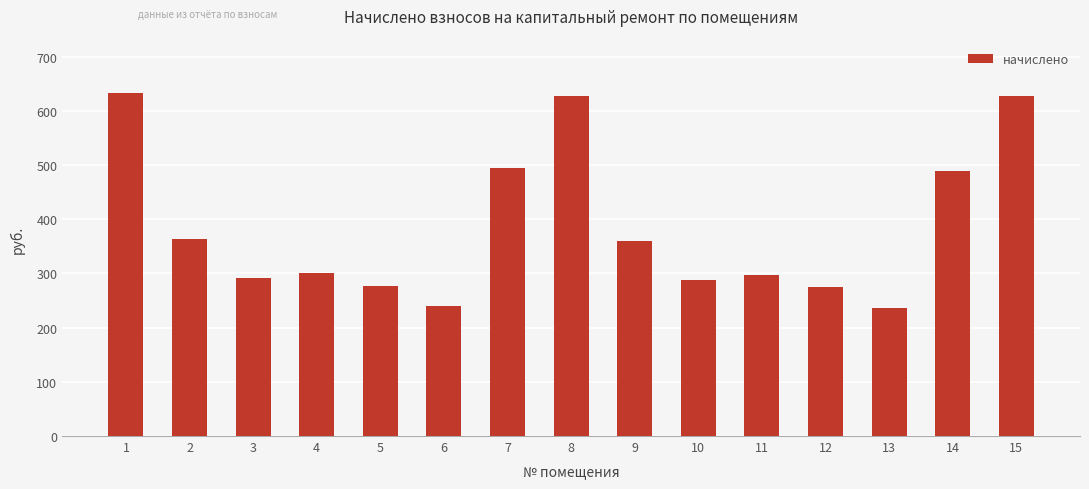

What is the sum of the values at 10 and 11?

586.3